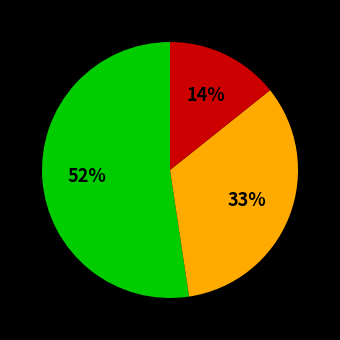

To the nearest percent, what is the difference between the largest and smallest slice percentages?

38%